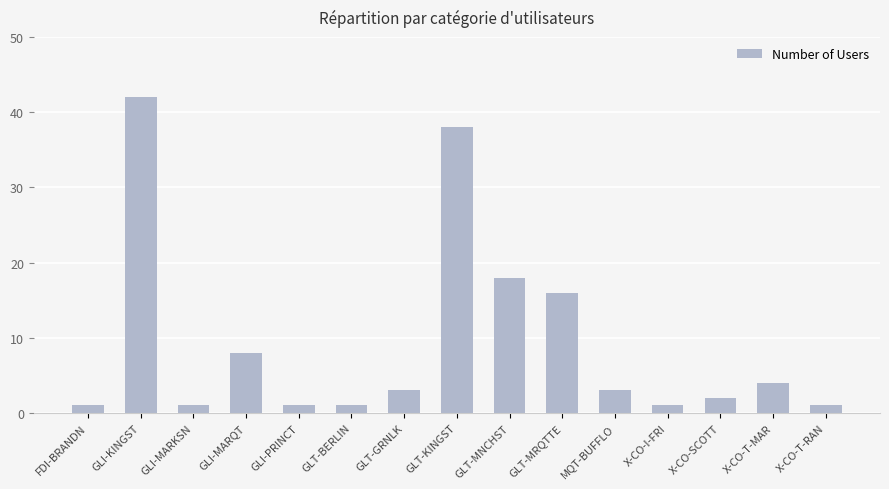

How many distinct data groups are displayed?

1